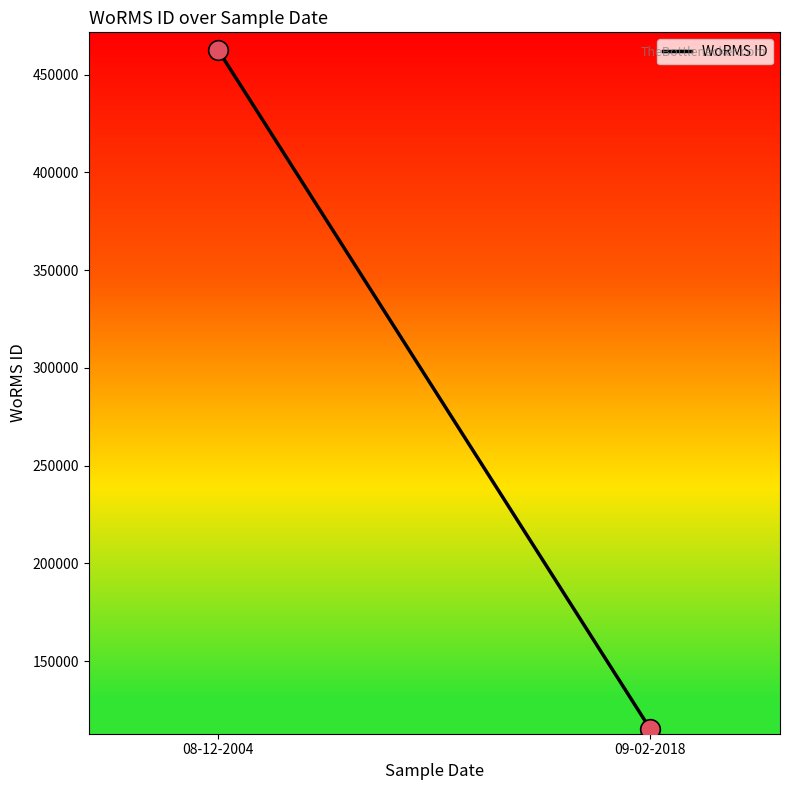

What is the change in value from 08-12-2004 to 09-02-2018?

-347378